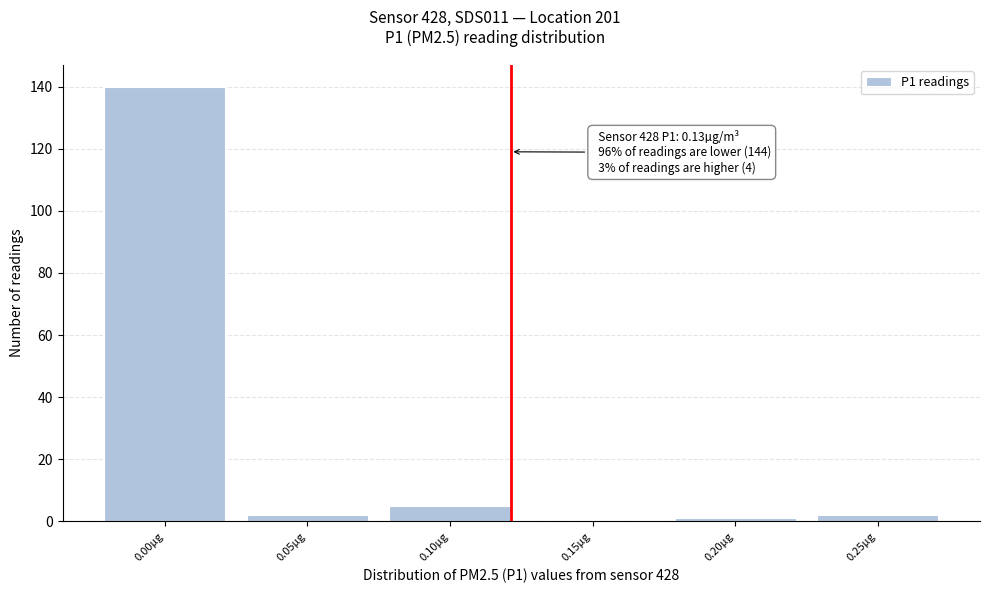

Reading left to right, transcribe all the data shown in this chart.

0.00µg=140	0.05µg=2	0.10µg=5	0.15µg=0	0.20µg=1	0.25µg=2